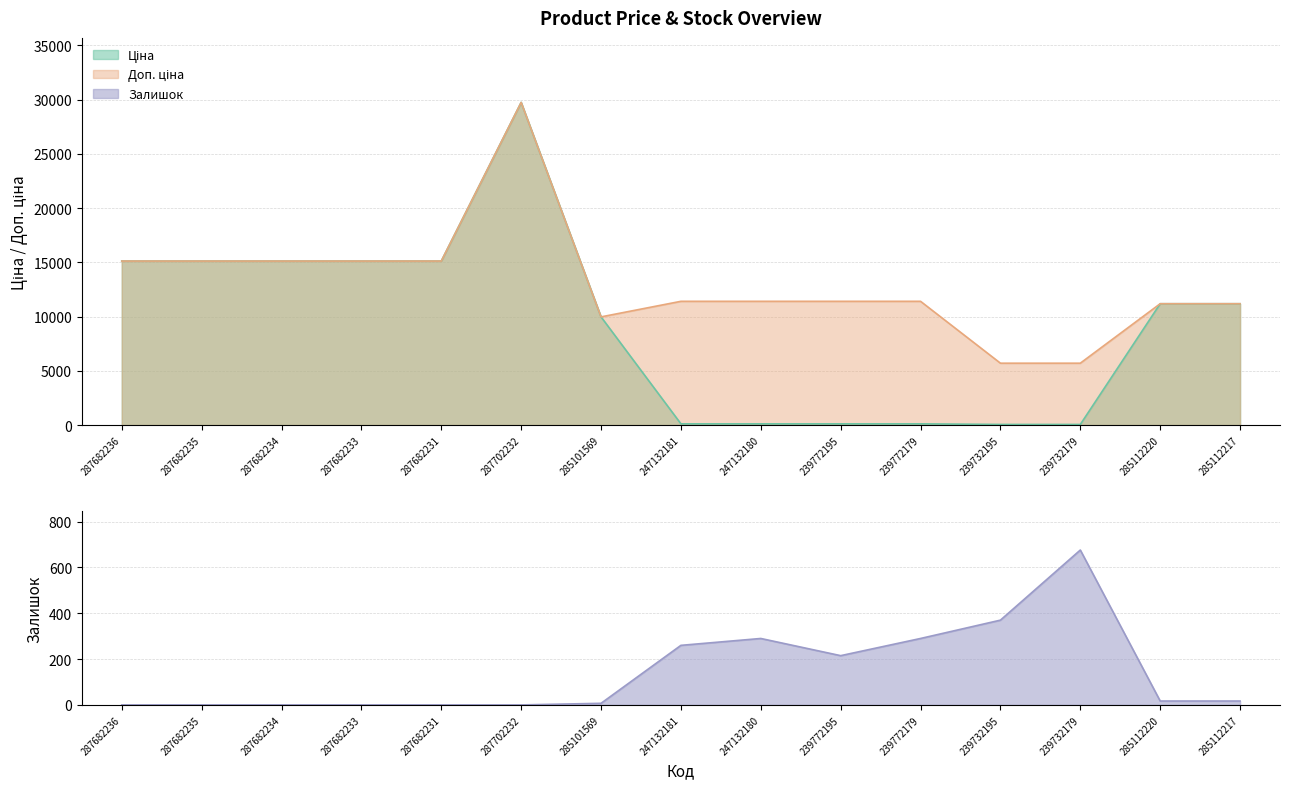

What is the spread (max minus min) of values at 239732195?

5647.9